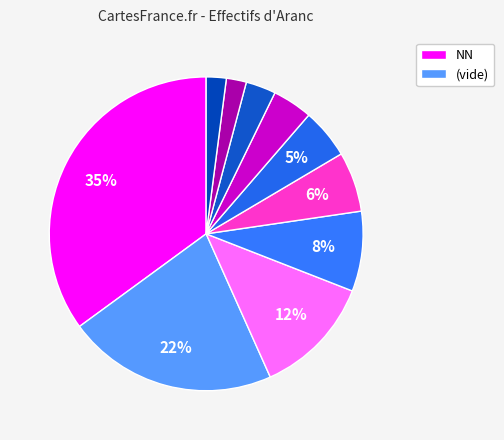

Which category has the biggest portion of the pie?

NN